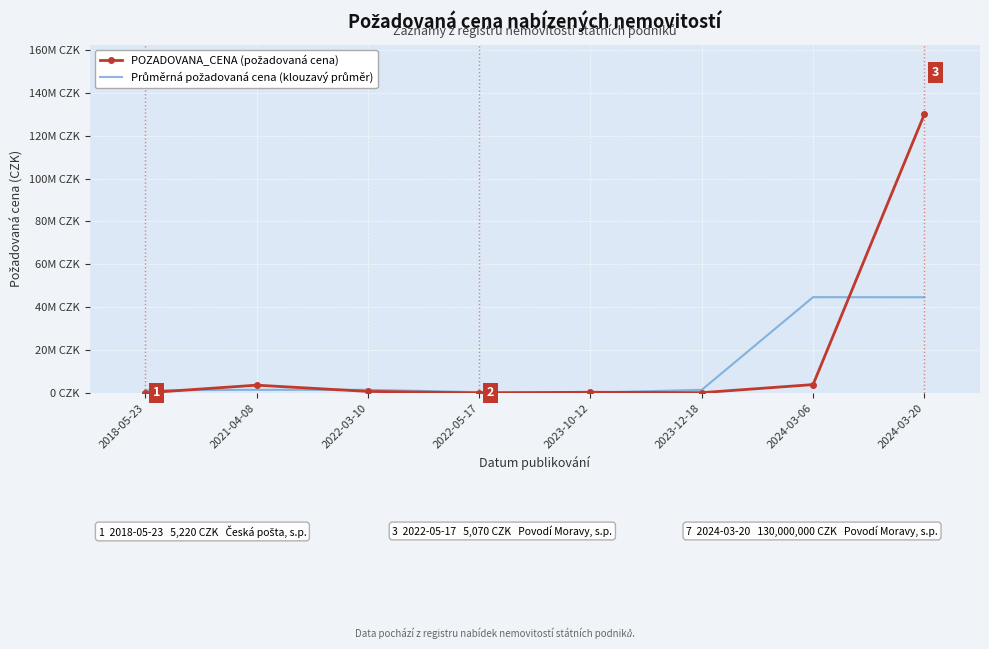

True or false: Průměrná požadovaná cena (klouzavý průměr) has more than 0 interior local peaks.

True